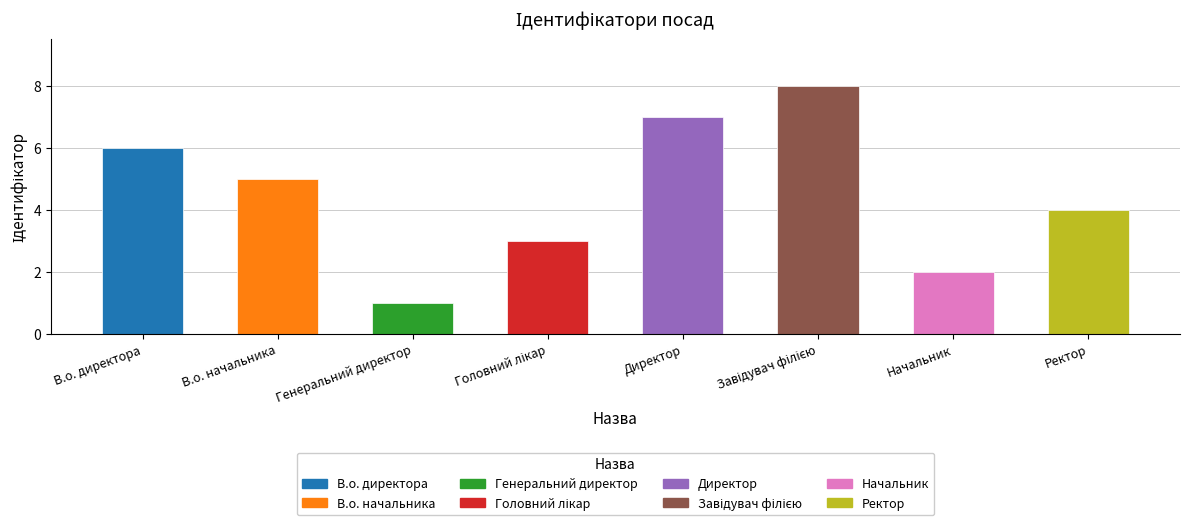

What is the sum of all values?

36